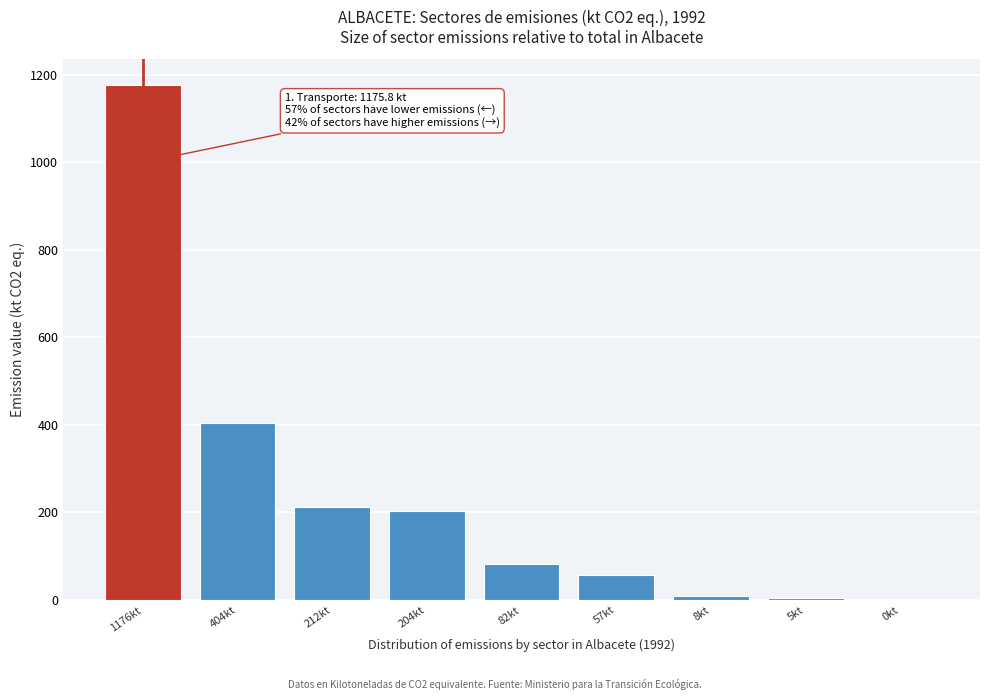

Is it true that the value at 82kt is 81.5?

True